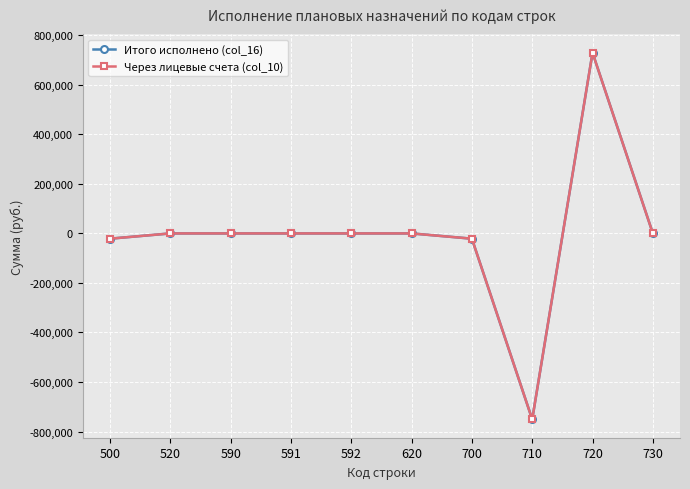

What is the difference between the Итого исполнено (col_16) values at 591 and 710?

751012.8